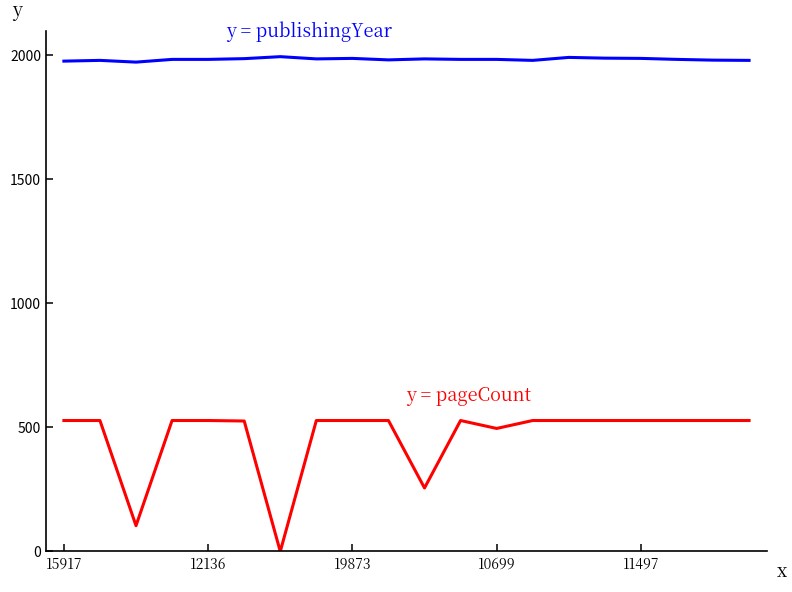

What is the greatest value displayed?

1995